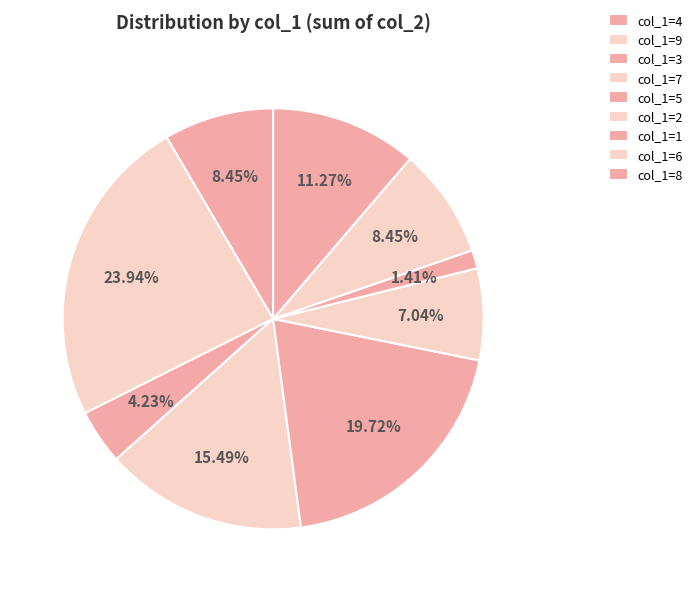

Is there any slice that represents more than half of the pie?

No